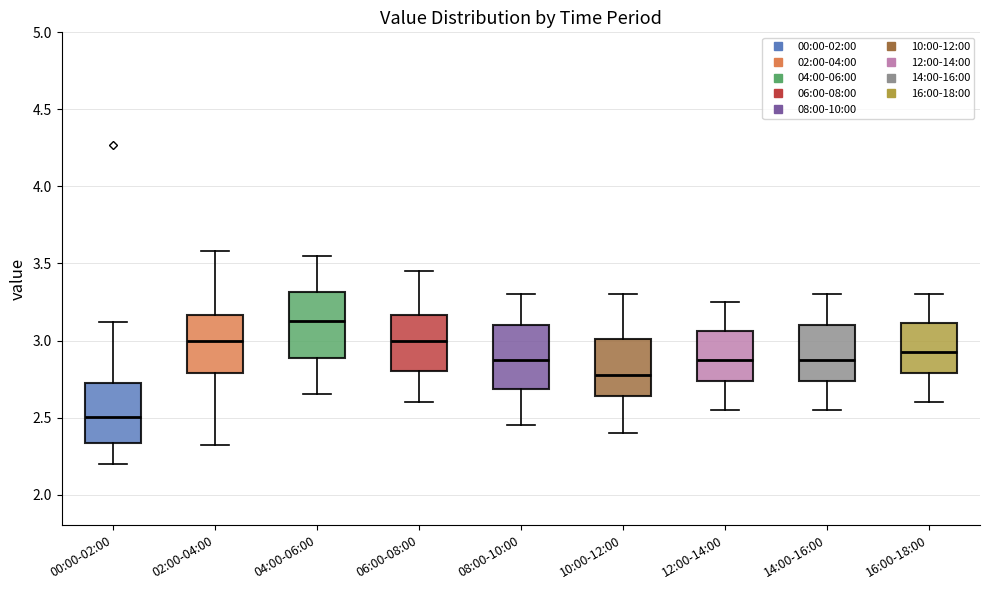

Where does the lower whisker of the box for 14:00-16:00 end on the y-axis? The values are not printed on the chart, so give them approximately, as read against the axis.

2.55